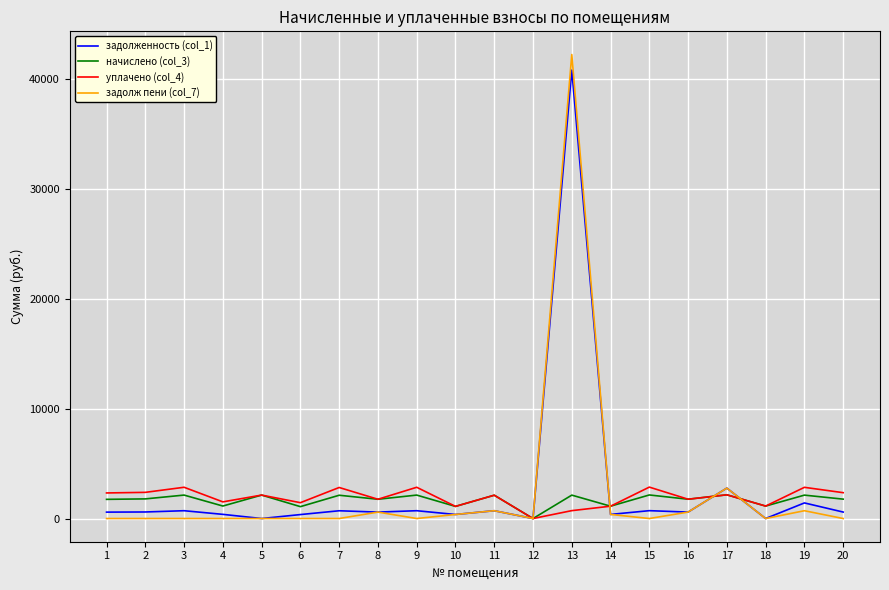

True or false: задолж пени (col_7) has a value of 585.0 at 16.

True